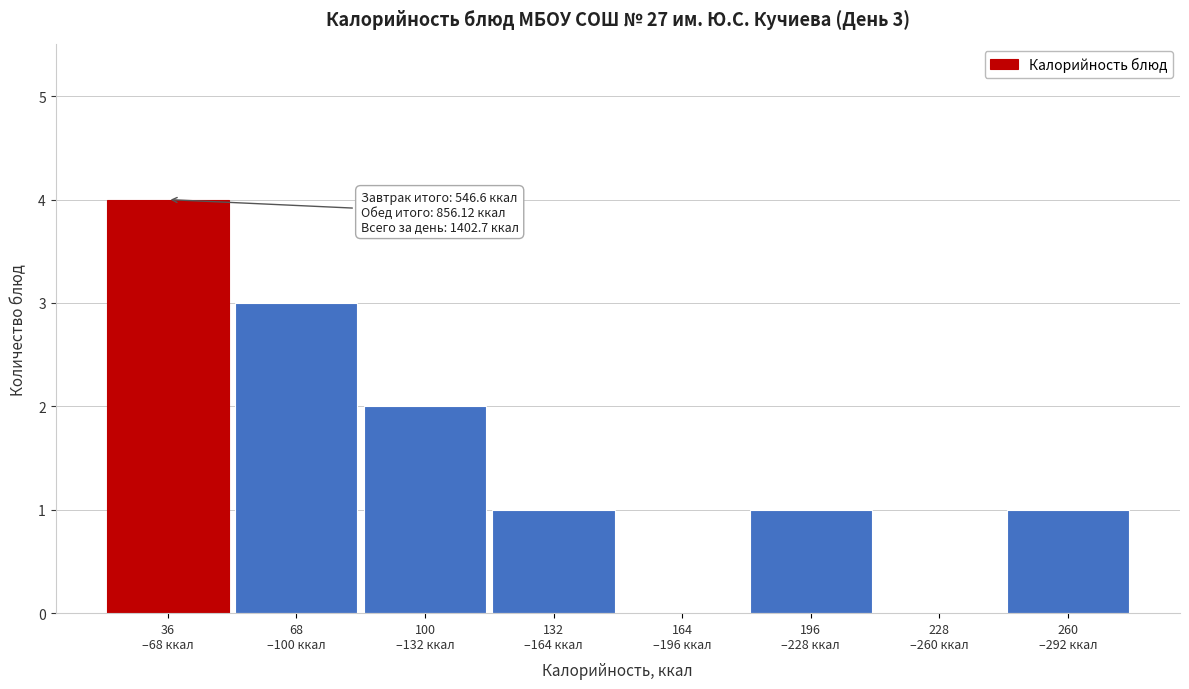

What is the sum of all values?

12